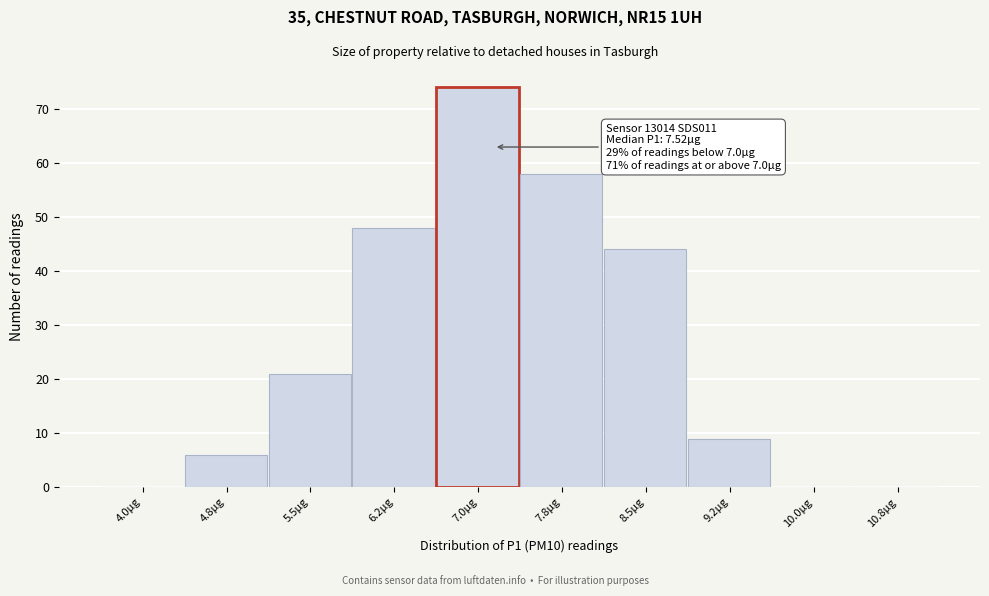

Reading left to right, what are all the values shown in this chart?

4.0µg=0	4.8µg=6	5.5µg=21	6.2µg=48	7.0µg=74	7.8µg=58	8.5µg=44	9.2µg=9	10.0µg=0	10.8µg=0